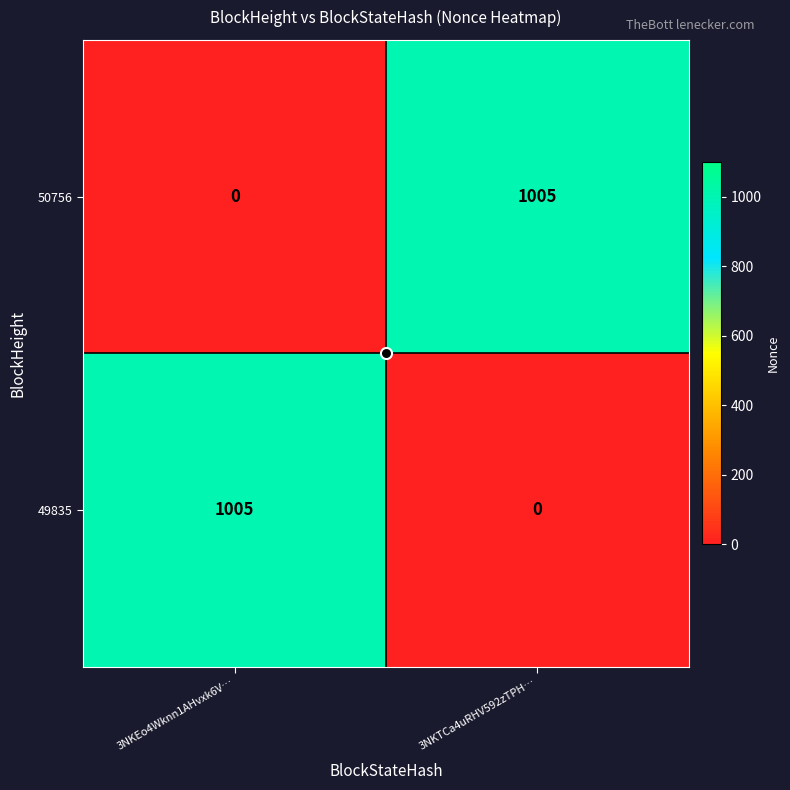

Is it true that 50756 equals 0 at 3NKEo4Wknn1AHvxk6V…?

True